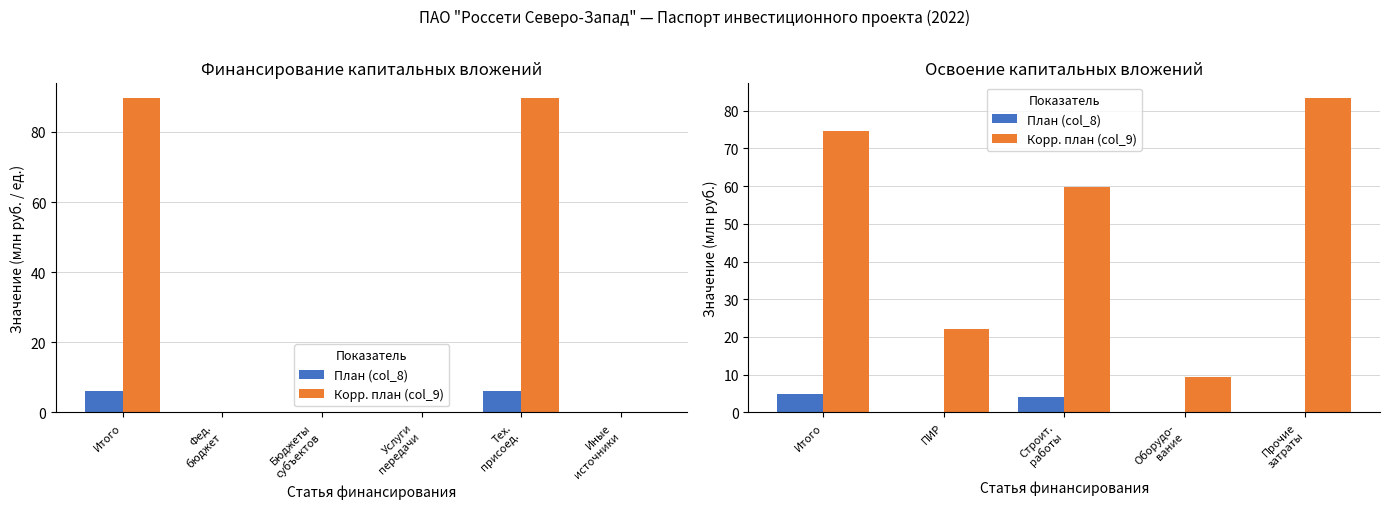

Which series has the largest total across all categories?

Корр. план (col_9)